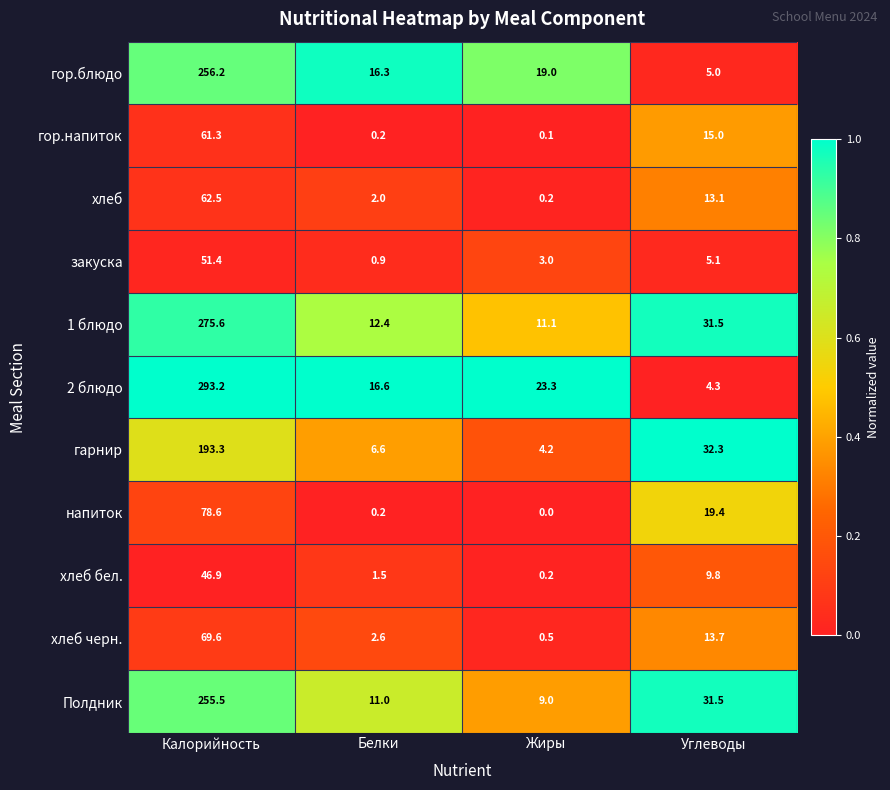

At which category does the chart reach its peak across all series?

Калорийность